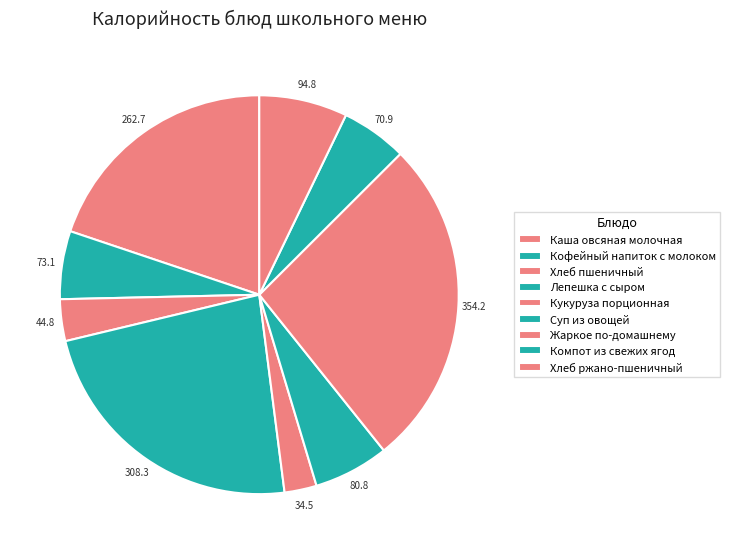

How many segments does this pie chart have?

9